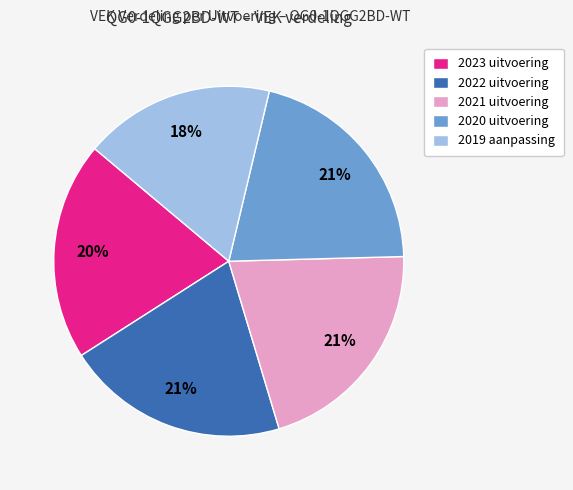

Count the number of slices in the pie.

5